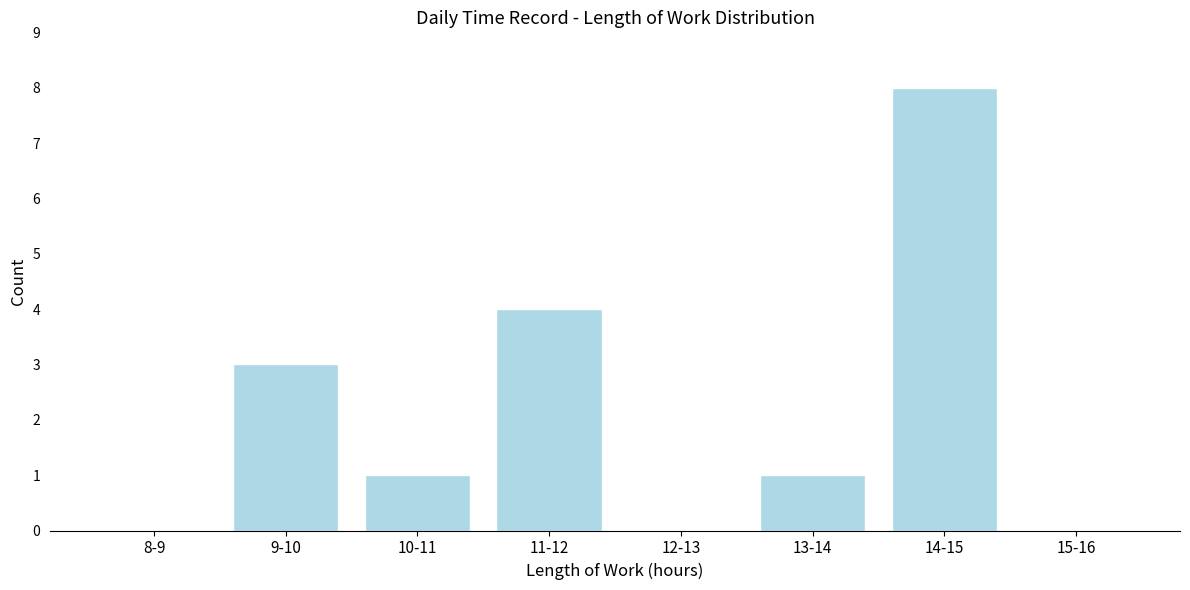

Reading right to left, what are all the values shown in this chart?

15-16=0	14-15=8	13-14=1	12-13=0	11-12=4	10-11=1	9-10=3	8-9=0